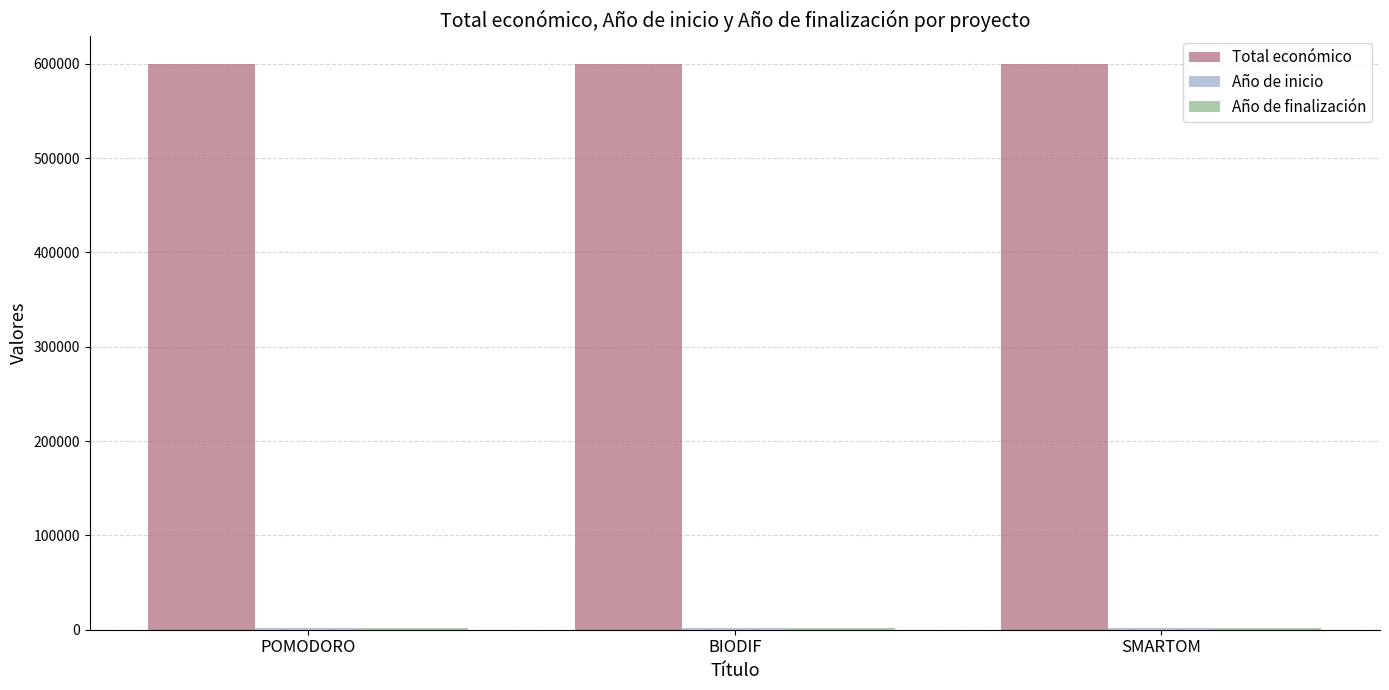

The Total económico series shows 1072241 at SMARTOM. True or false?

False